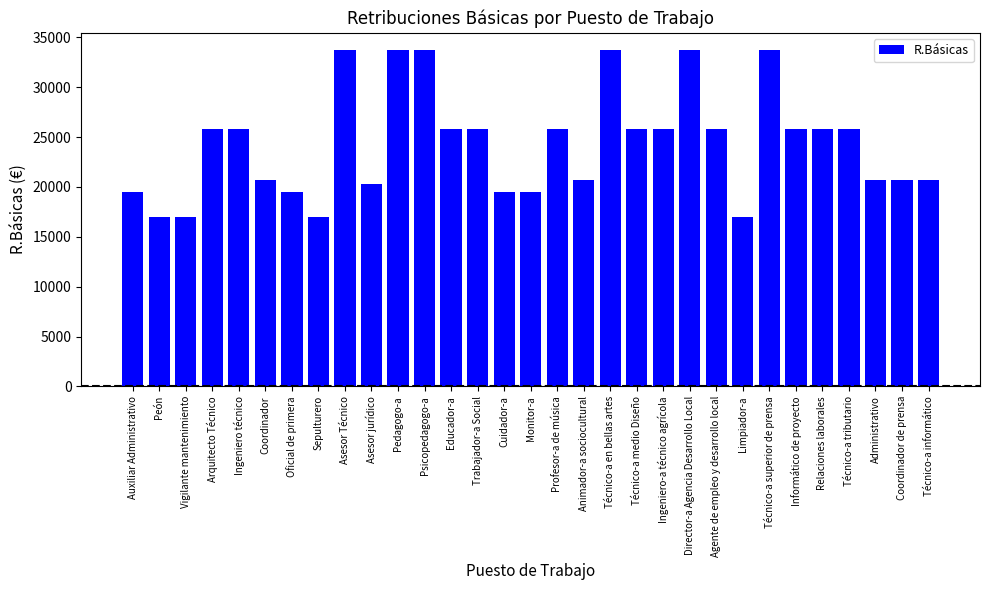

What value does the data have at Peón?

16943.9